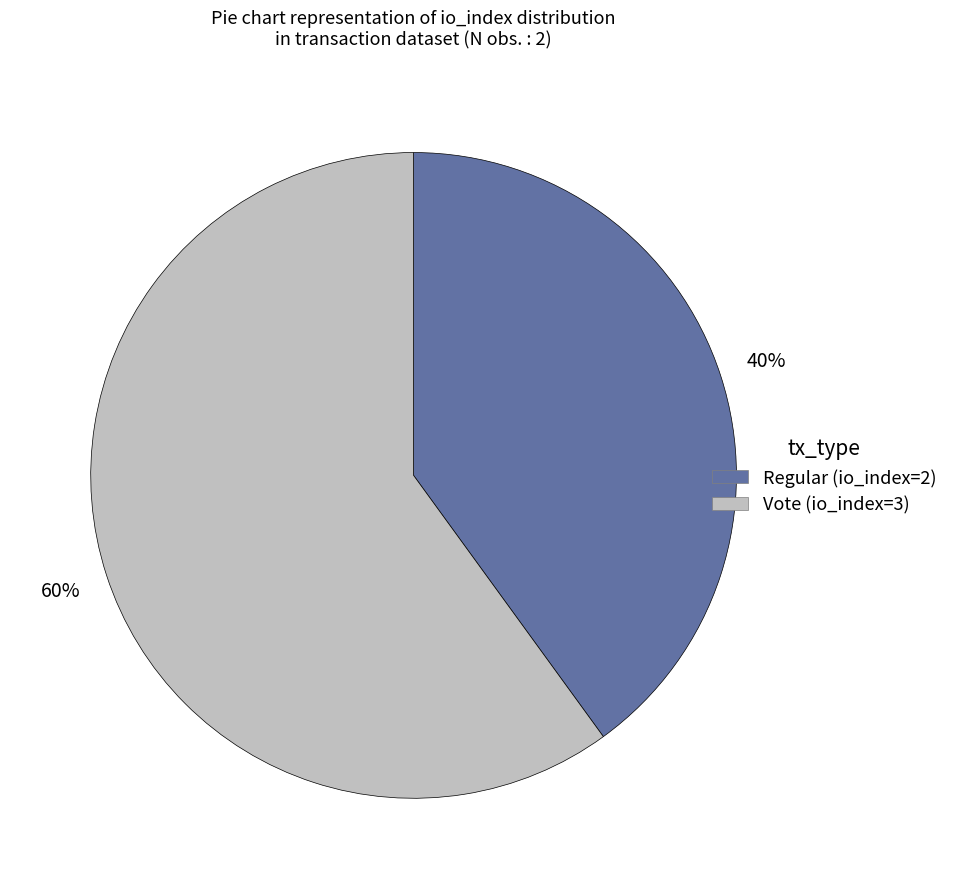

What percentage is the Regular slice, to the nearest percent?

40%